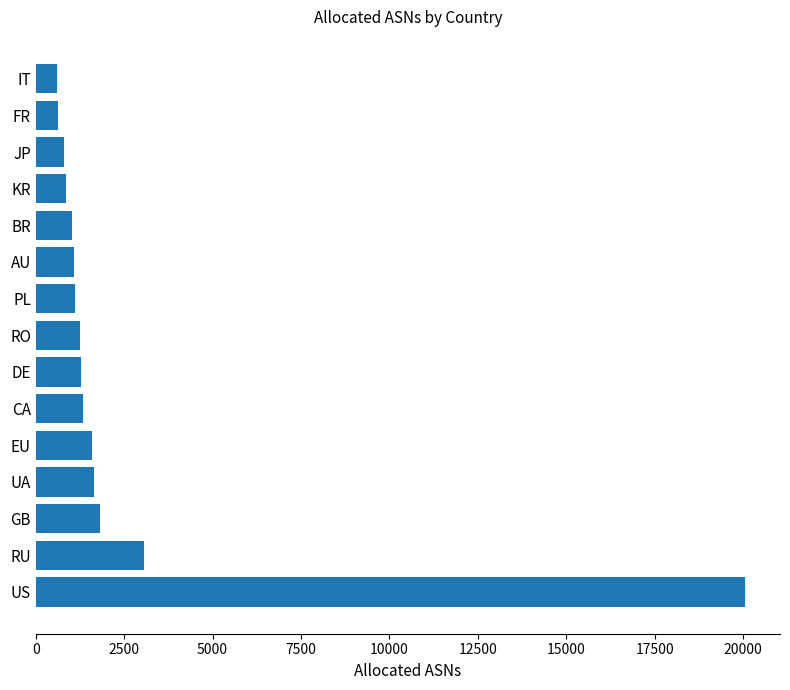

What is the sum of the values at CA and FR?

1973